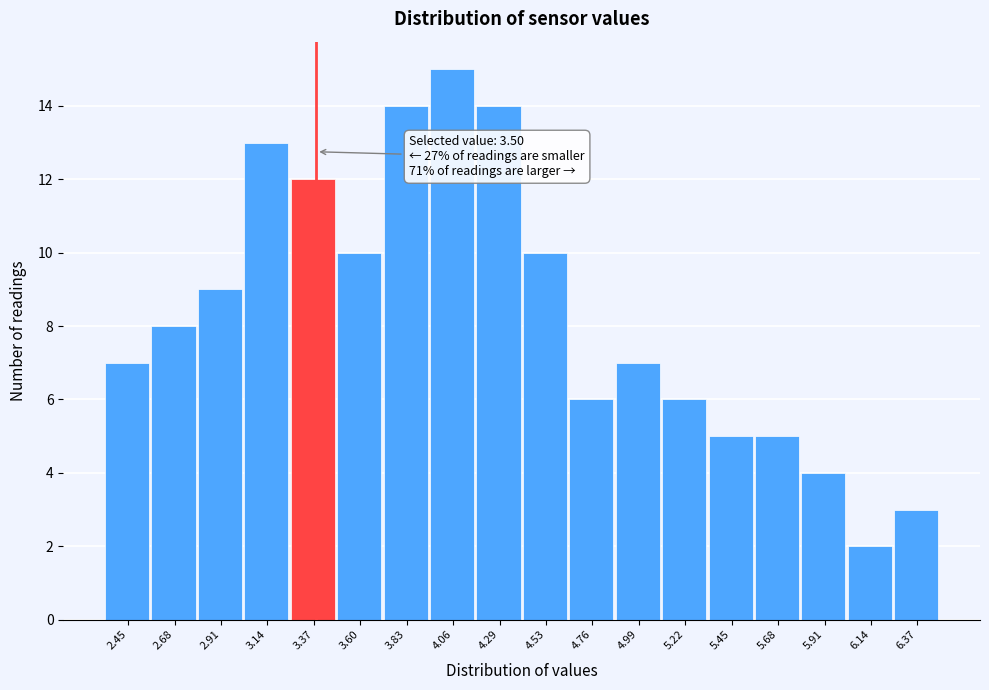

Reading left to right, extract all data points from this chart.

7	8	9	13	12	10	14	15	14	10	6	7	6	5	5	4	2	3